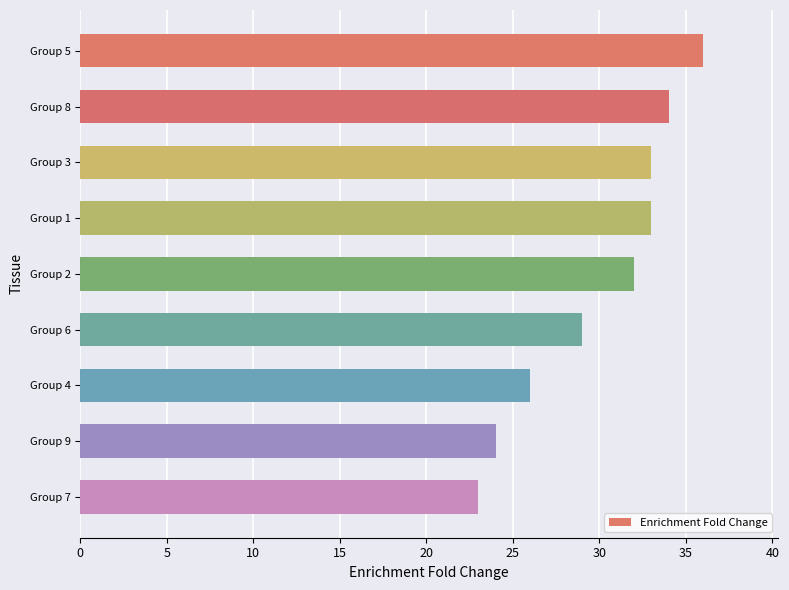

Which label corresponds to the smallest value in the chart?

Group 7